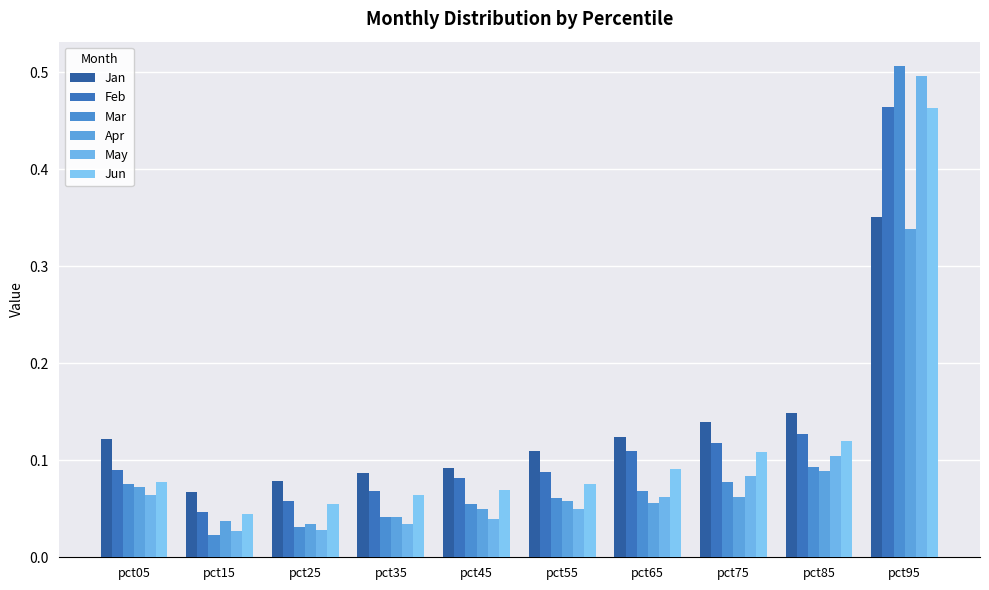

What is the spread (max minus min) of values at pct05?

0.1